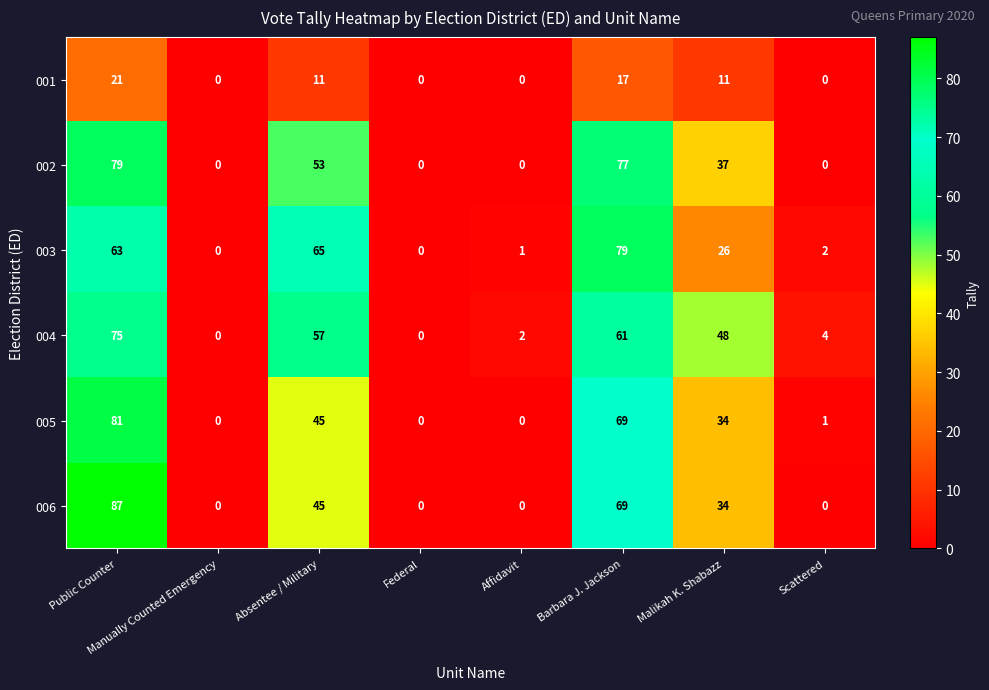

What is the maximum value for 005?

81